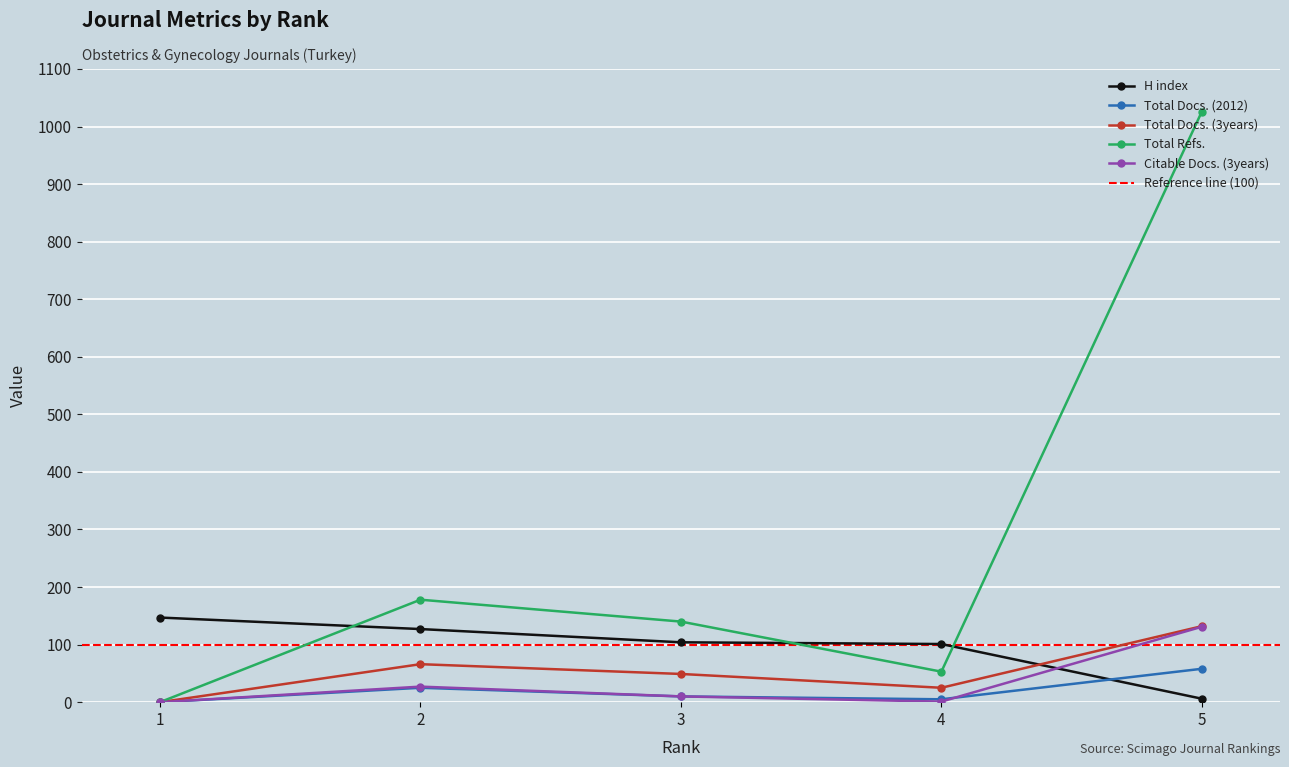

How many positive values does the Total Docs. (3years) series have?

4